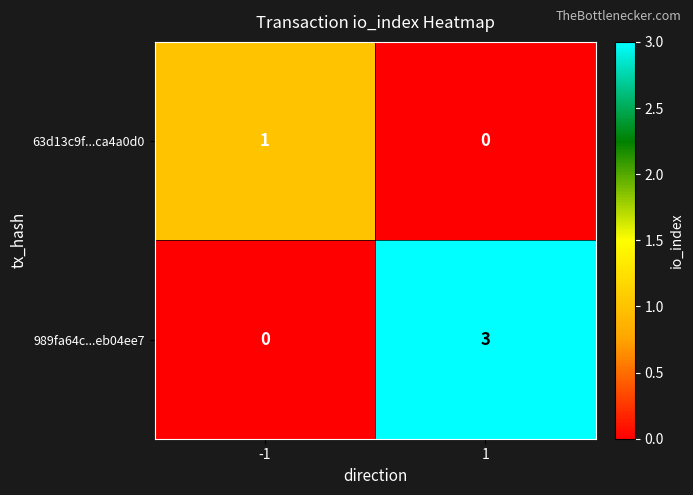

List the labels in order of 989fa64c...eb04ee7 value, largest first.

1, -1